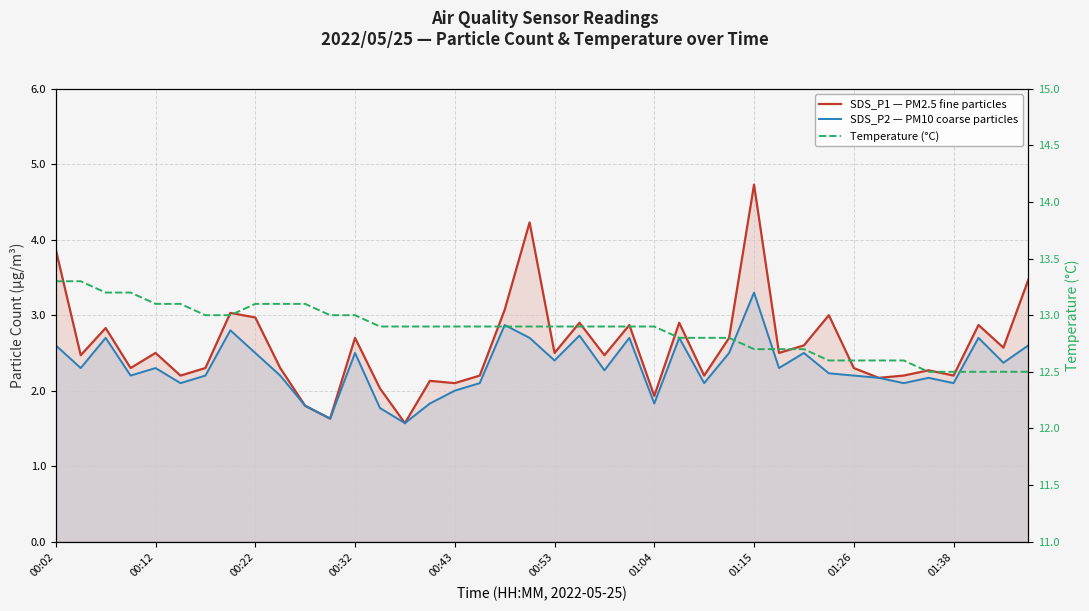

Which series has the largest range (max minus min)?

SDS_P1 — PM2.5 fine particles